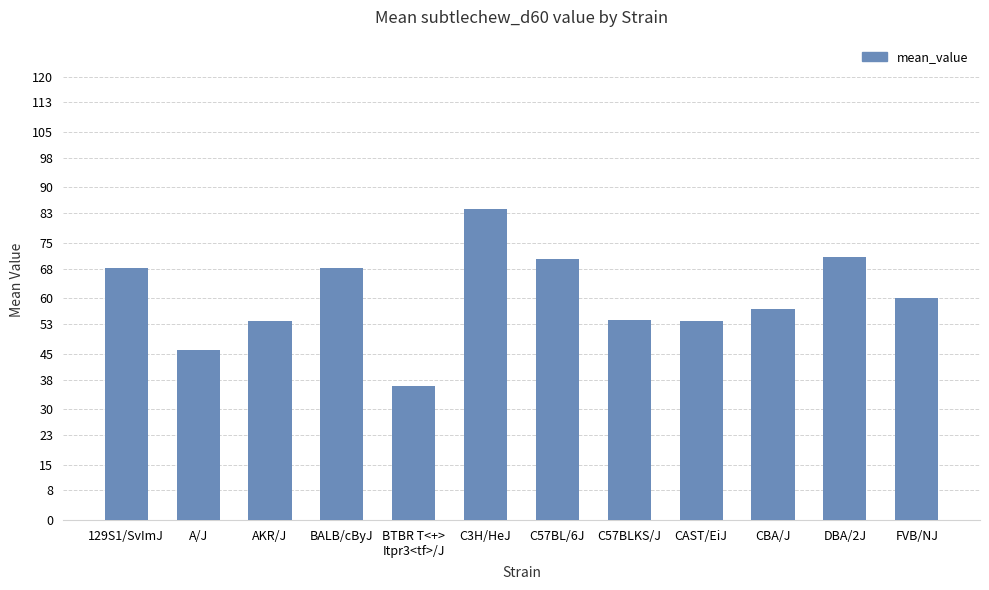

True or false: the data shows 113.2 at C57BL/6J.

False